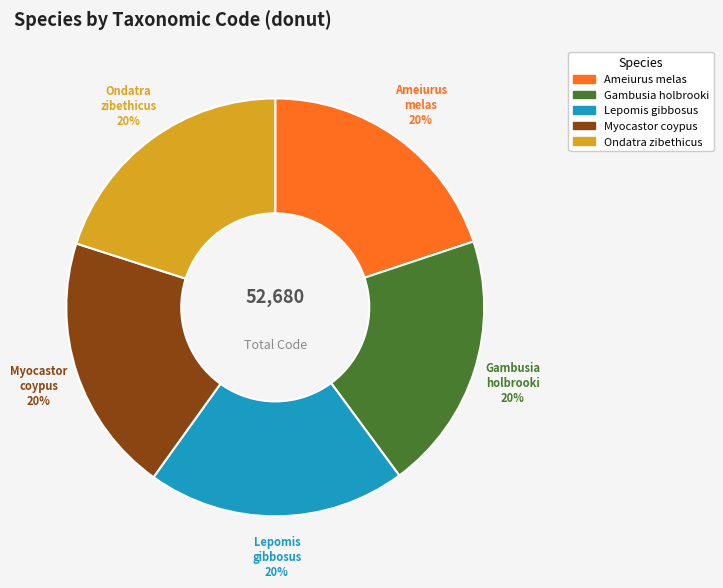

Do Myocastor coypus and Ameiurus melas together represent more than half of the pie?

No